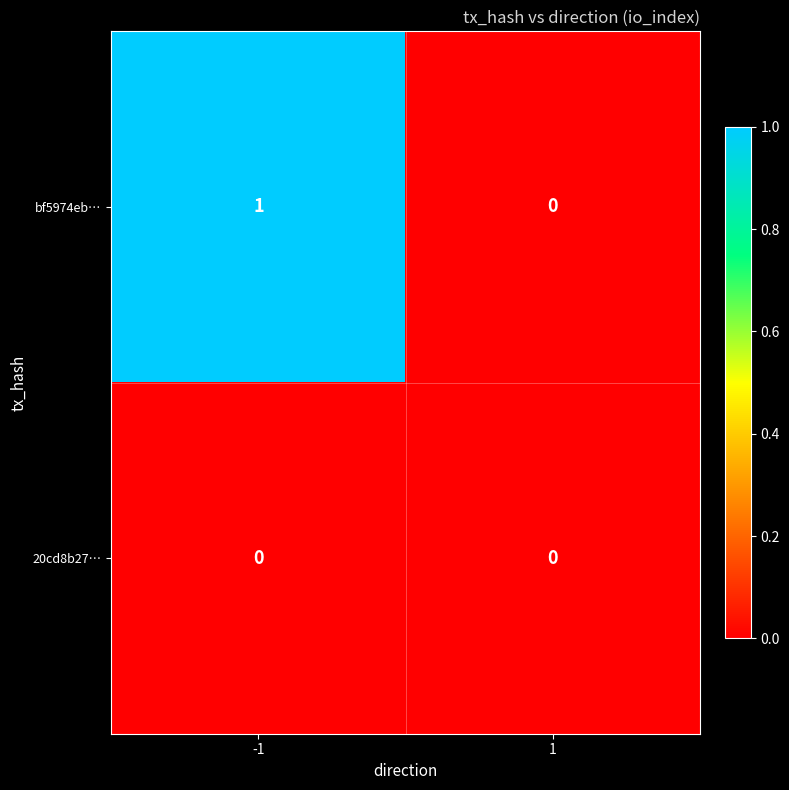

Which series has the largest range (max minus min)?

bf5974eb…